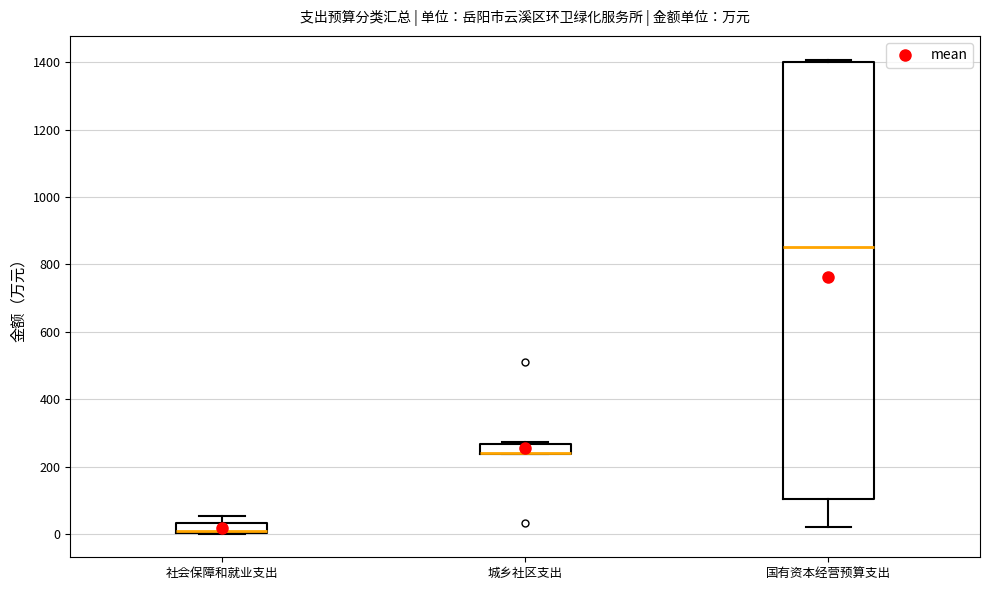

Where does the upper whisker of the box for 社会保障和就业支出 end on the y-axis? The values are not printed on the chart, so give them approximately, as read against the axis.

60